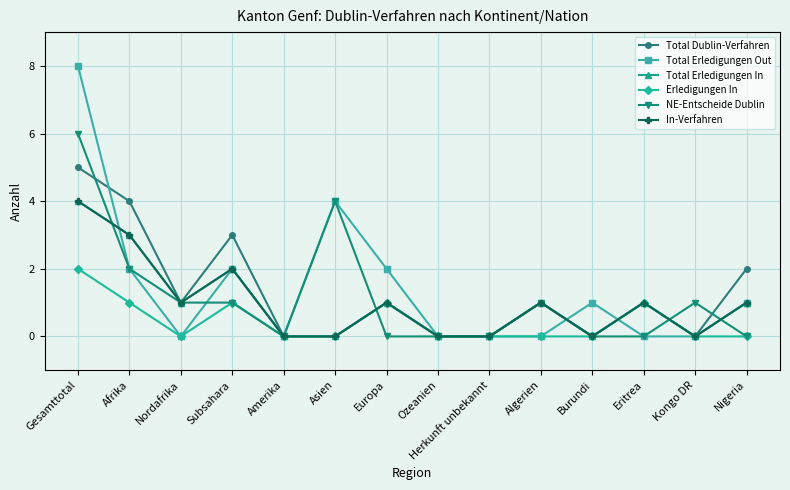

Which has a higher value, Gesamttotal or Amerika?

Gesamttotal